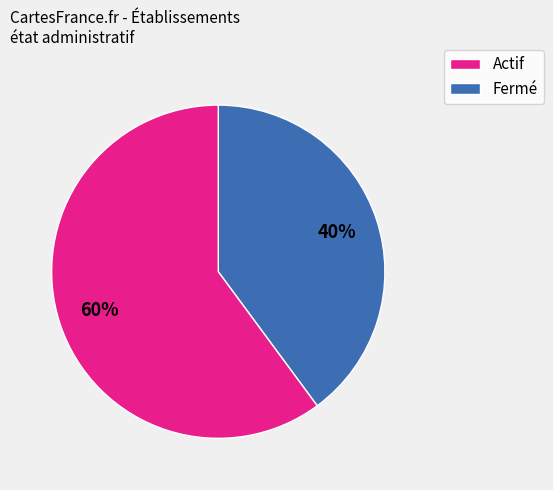

Is there any slice that represents more than half of the pie?

Yes